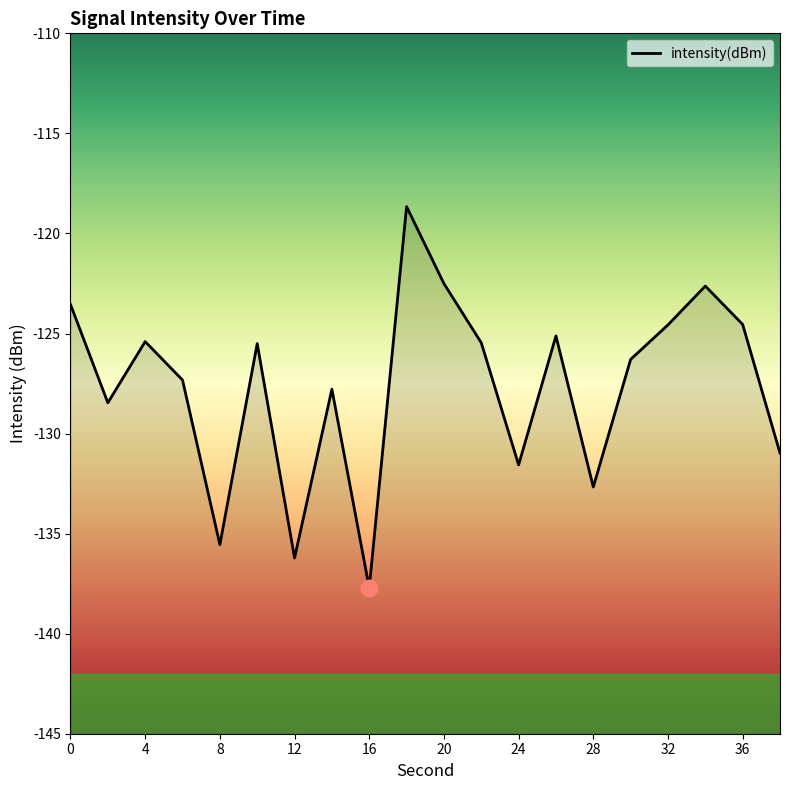

What is the difference between the maximum and second lowest values?

17.6